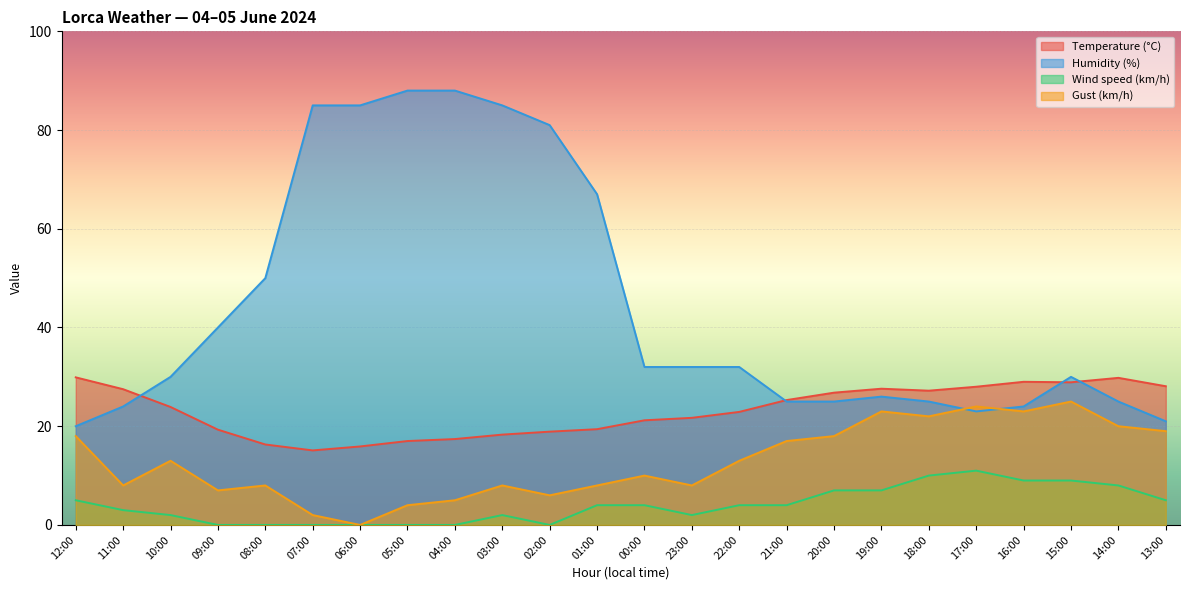

Rank the series by their maximum value, from lowest to highest.

Wind speed (km/h), Gust (km/h), Temperature (°C), Humidity (%)